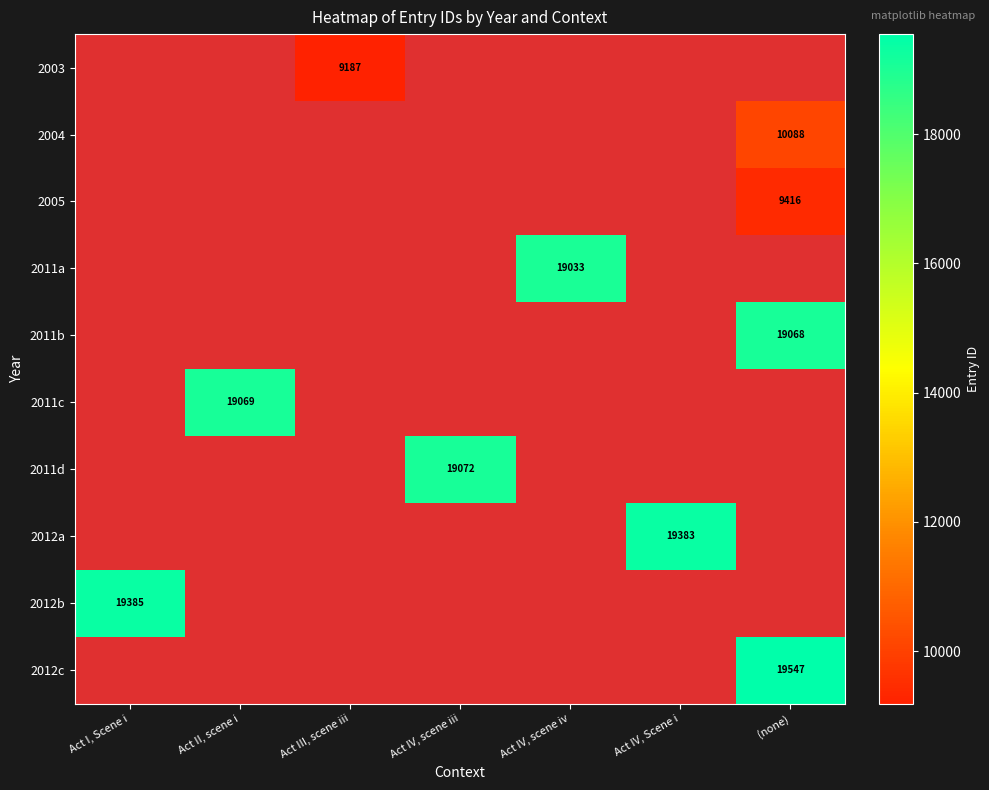

What is the greatest value displayed?

19547.0